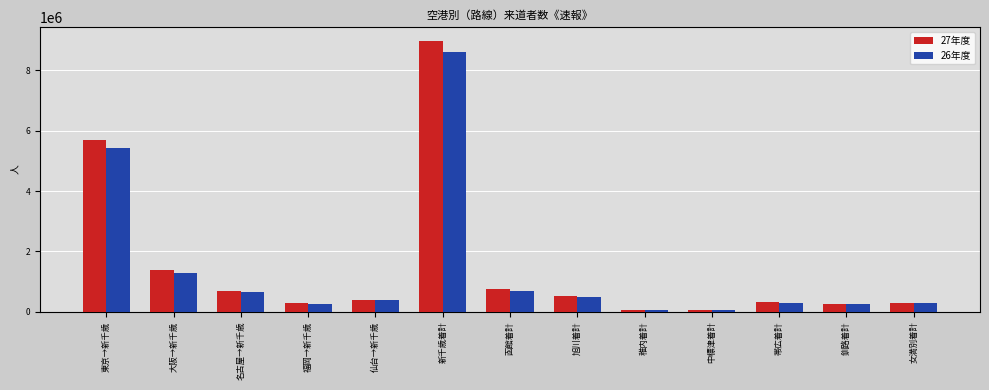

What is the difference between the maximum and minimum values in the 27年度 series?

8943591